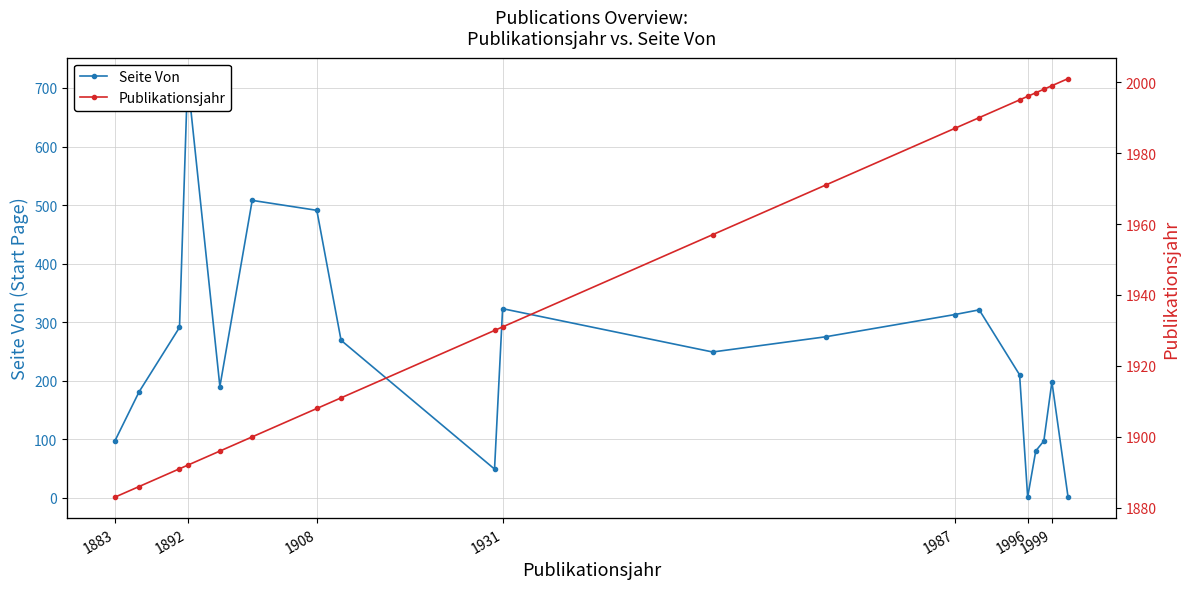

How many values in the Seite Von series exceed 249?

9